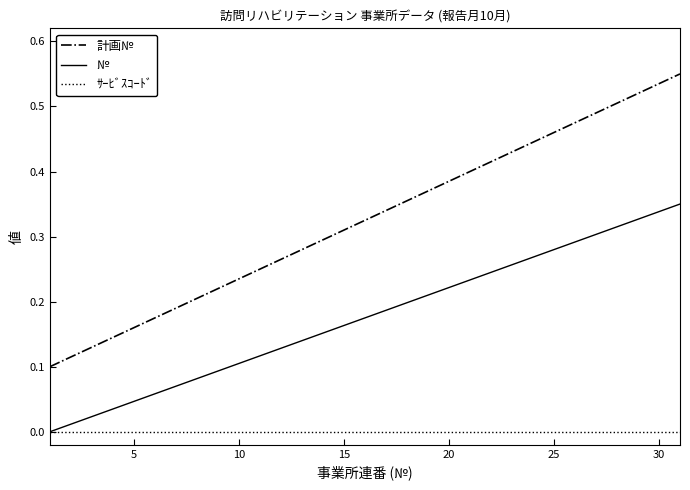

True or false: № and 計画№ intersect in this chart.

False